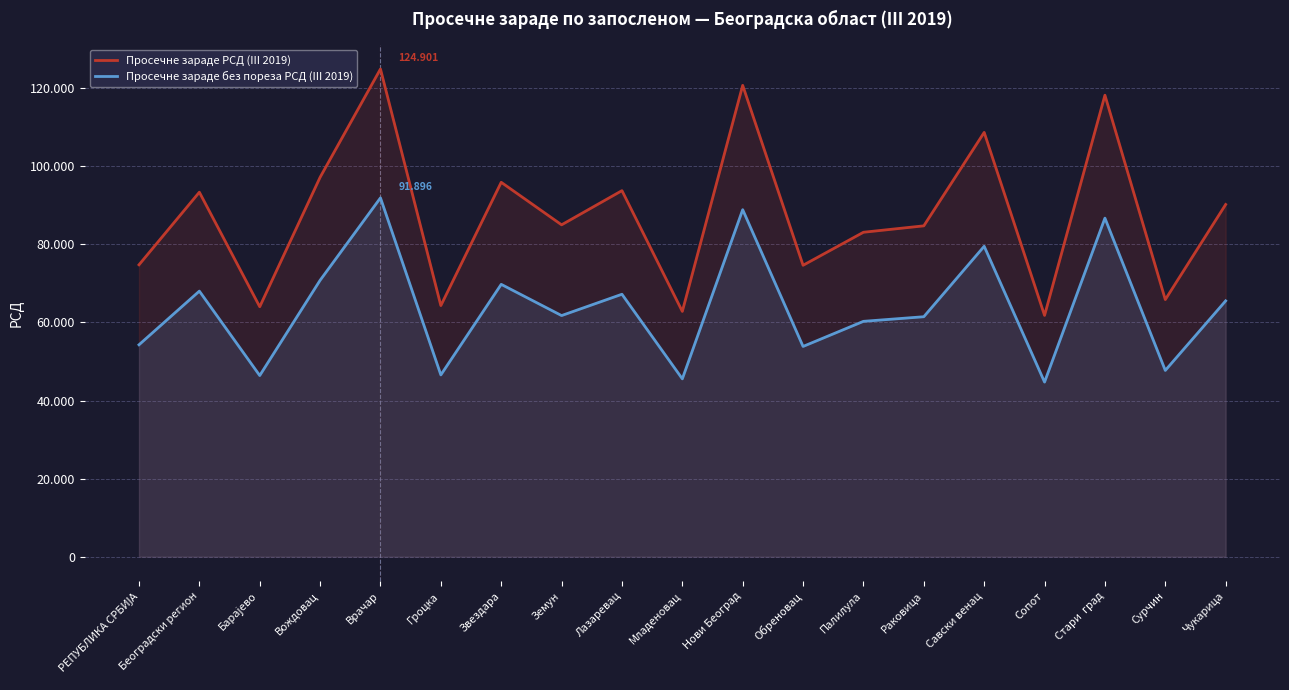

At Младеновац, list the series in order from smallest to largest.

Просечне зараде без пореза РСД (III 2019), Просечне зараде РСД (III 2019)